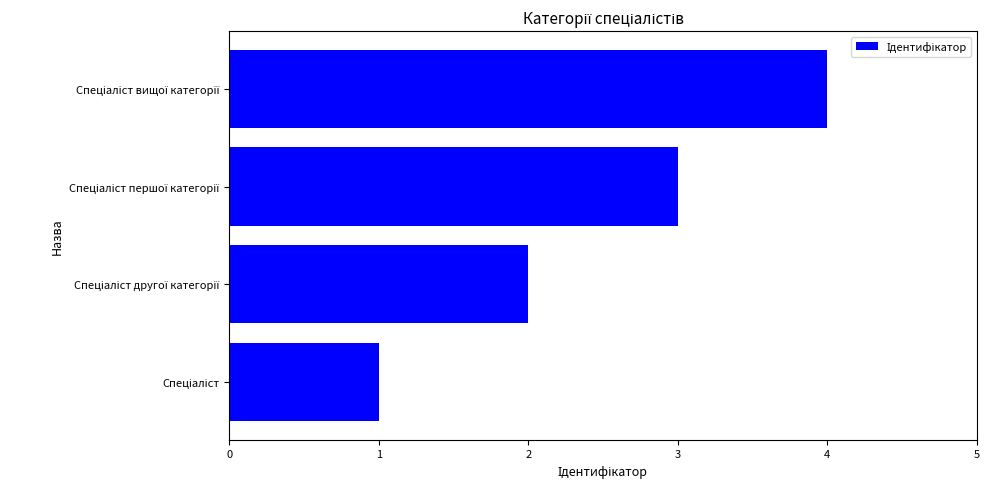

What is the maximum value shown in the chart?

4